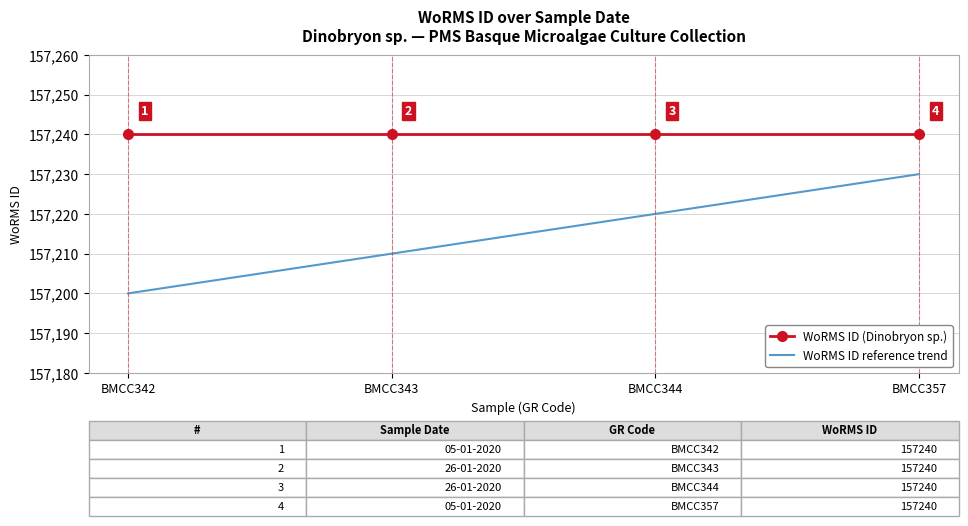

True or false: WoRMS ID reference trend and WoRMS ID (Dinobryon sp.) intersect in this chart.

False